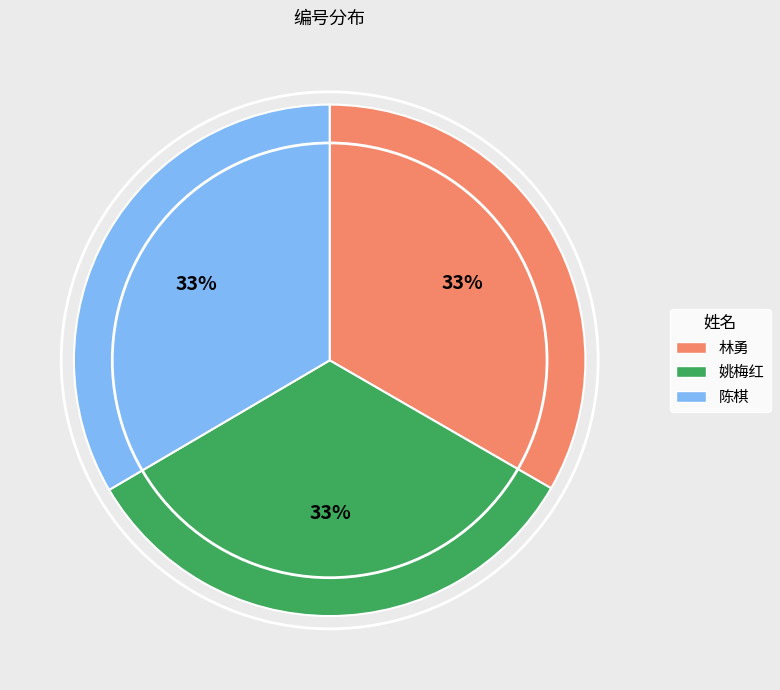

Is it true that 姚梅红 is 27% of the pie?

False